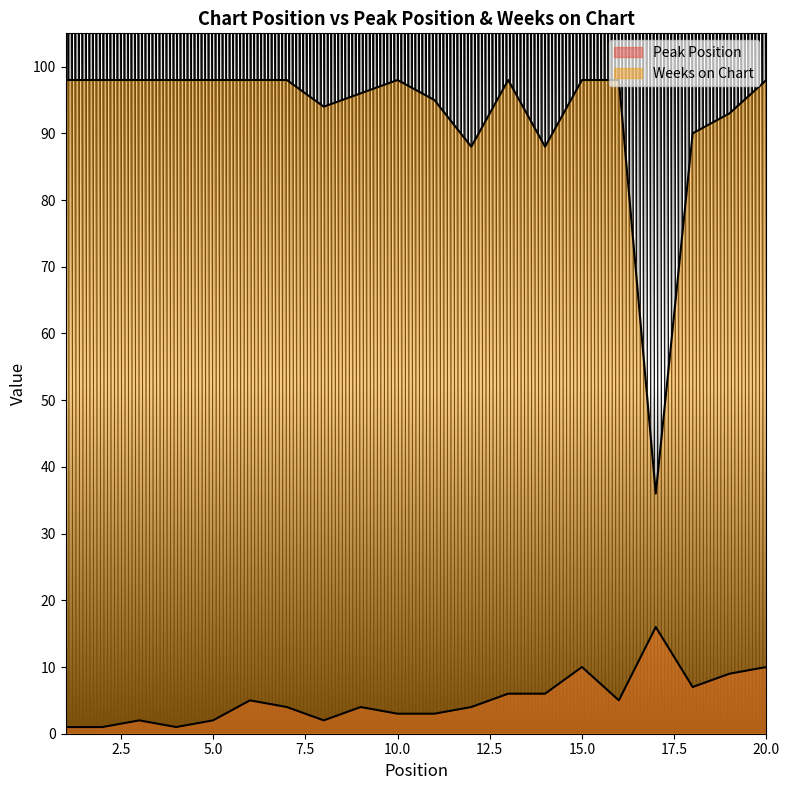

Which category has the lowest value across all series?

1